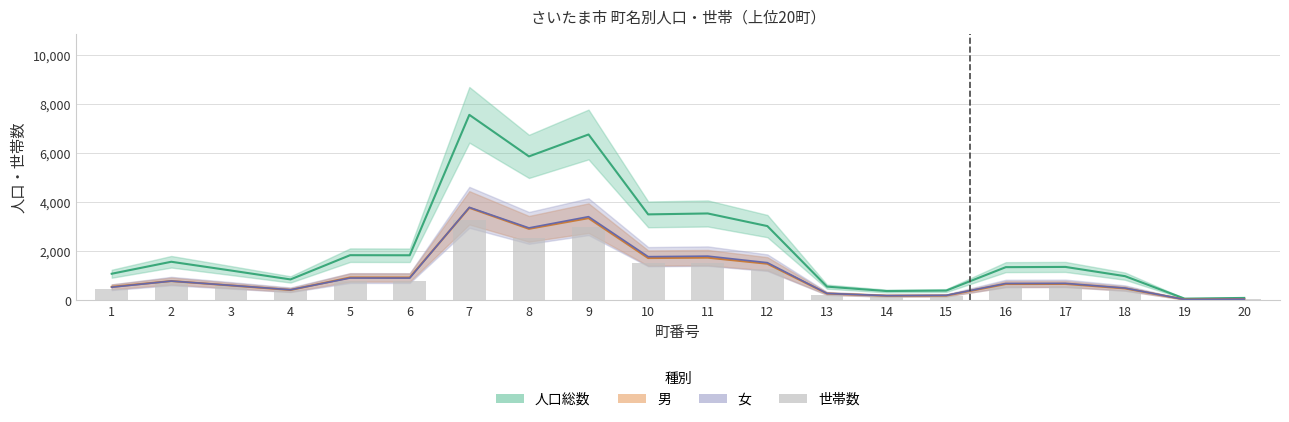

How many bars are there in total?

20